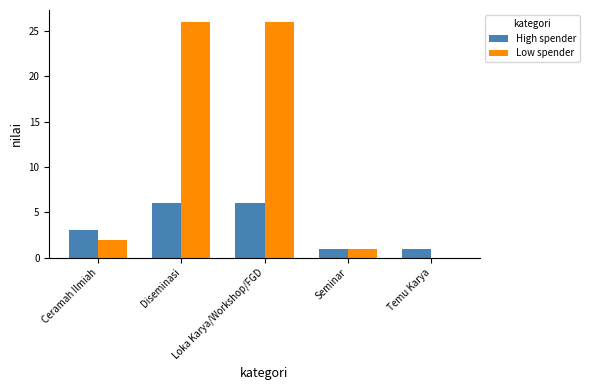

How many groups of bars are there?

5